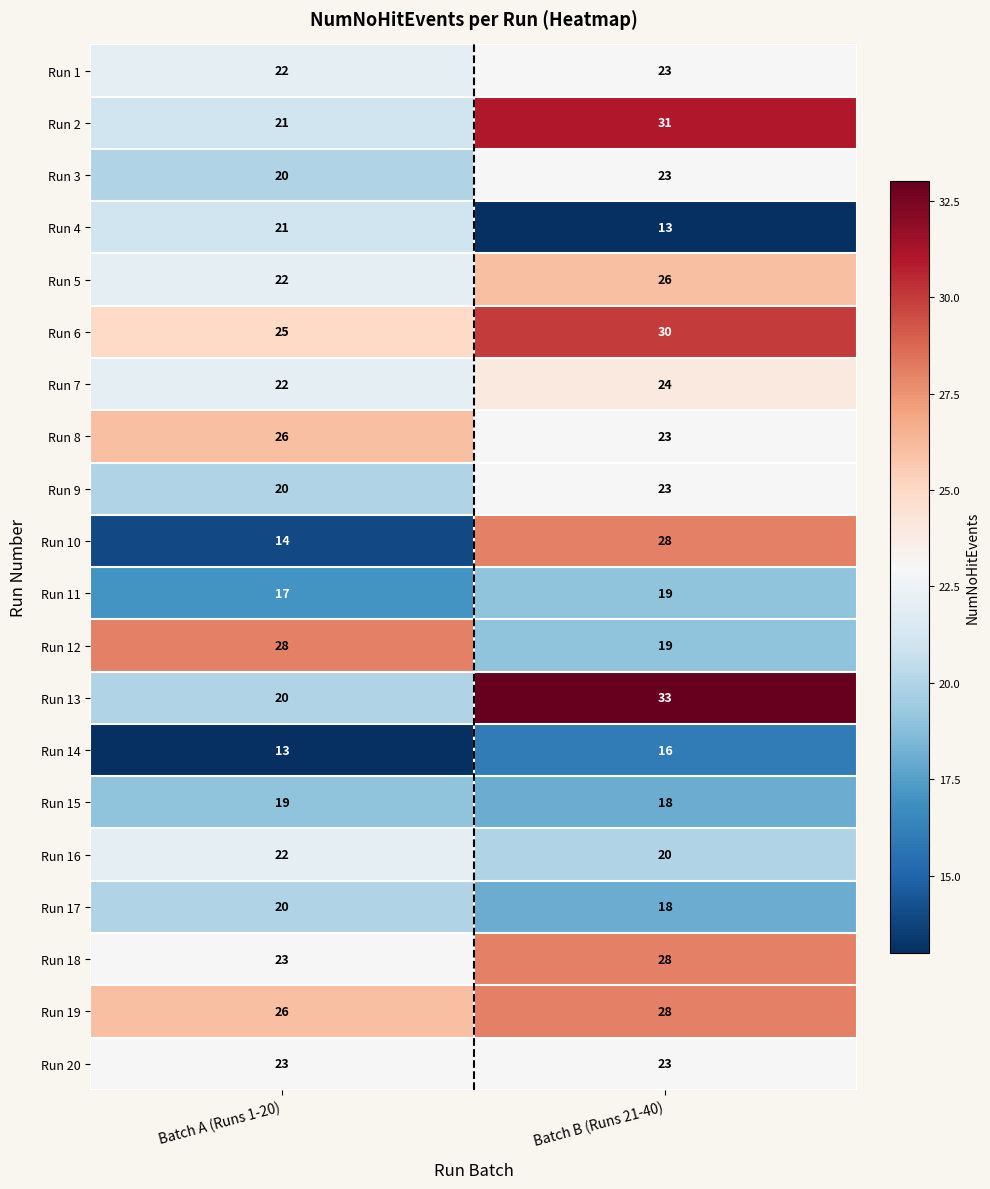

What is the maximum value shown in the chart?

33